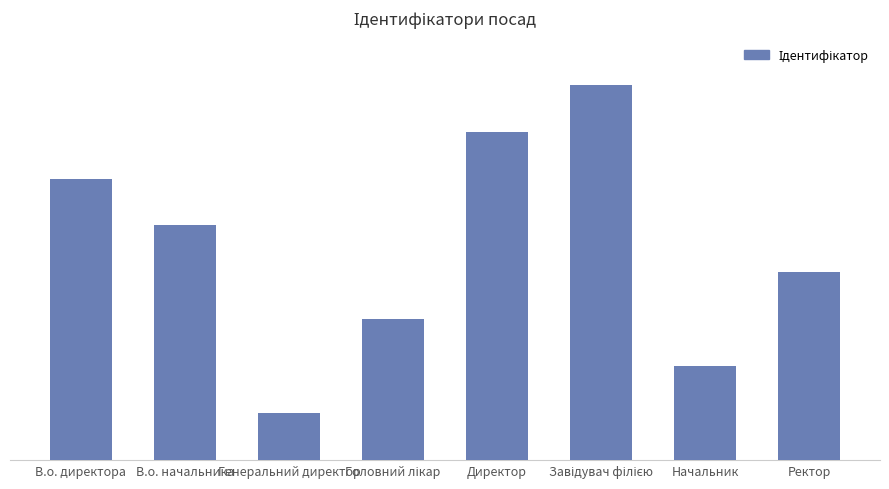

What is the label of the 7th bar from the left?

Начальник